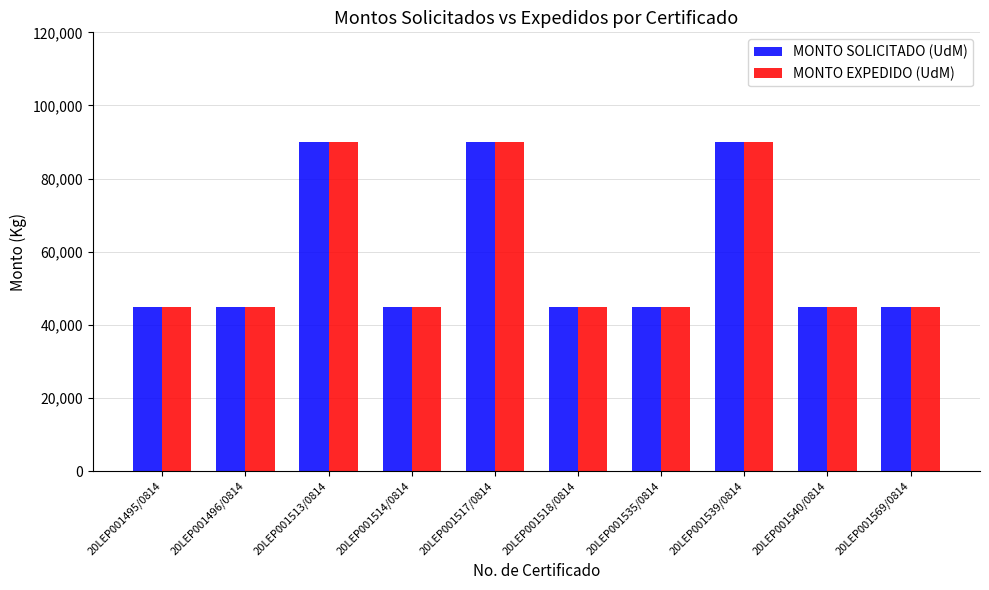

What is the maximum value shown in the chart?

90000